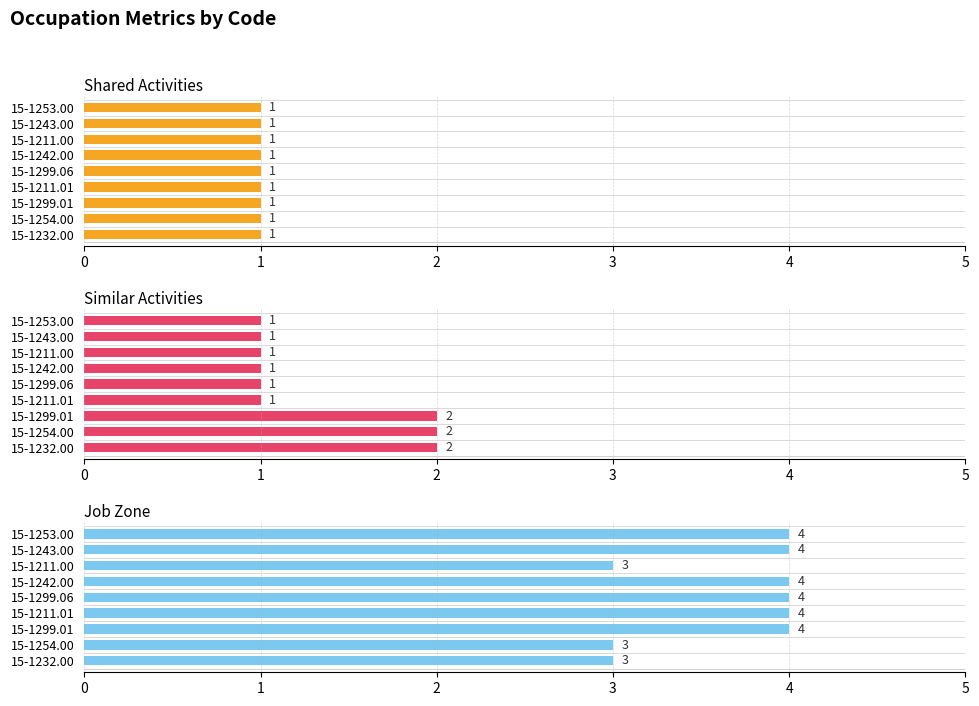

Count the number of categories in the chart.

9